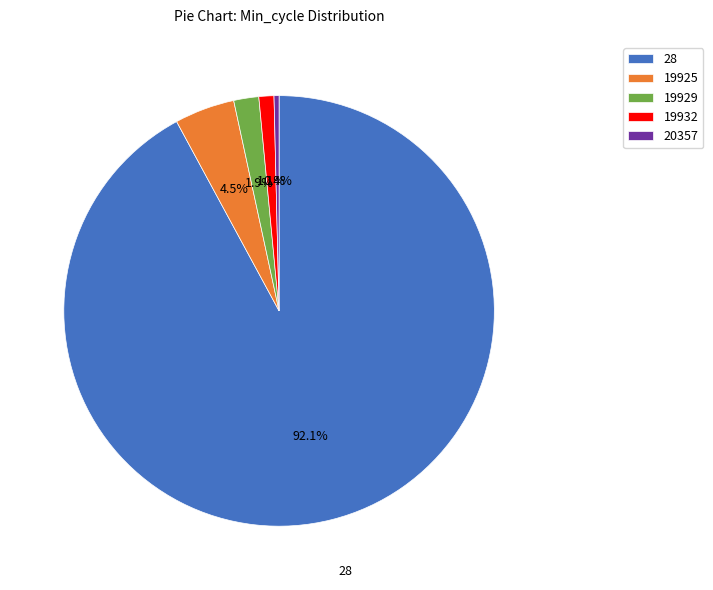

Which slice is the smallest?

20357